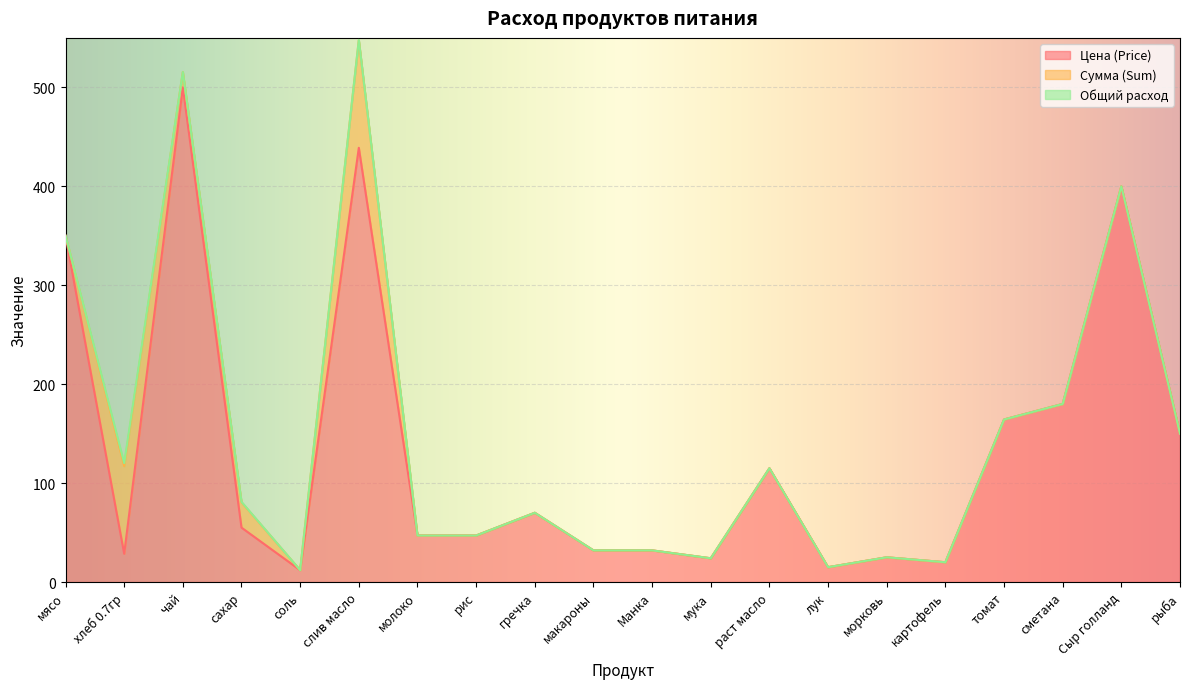

What are all the series names shown in the legend?

Цена (Price), Сумма (Sum), Общий расход